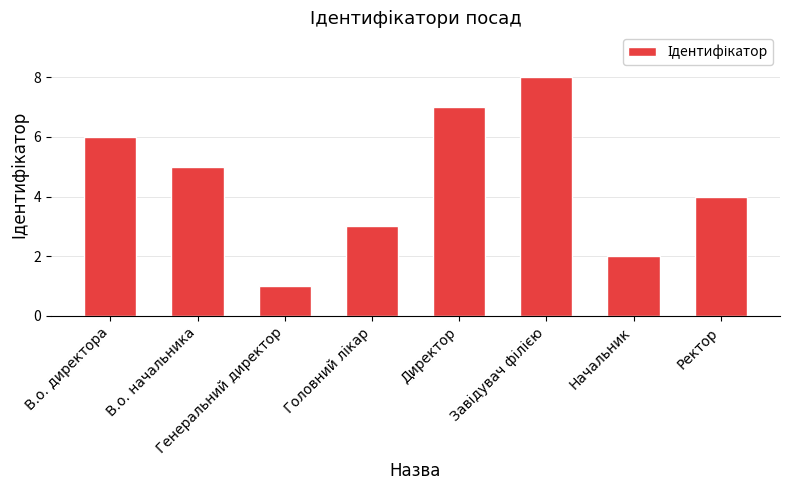

What is the maximum value shown in the chart?

8